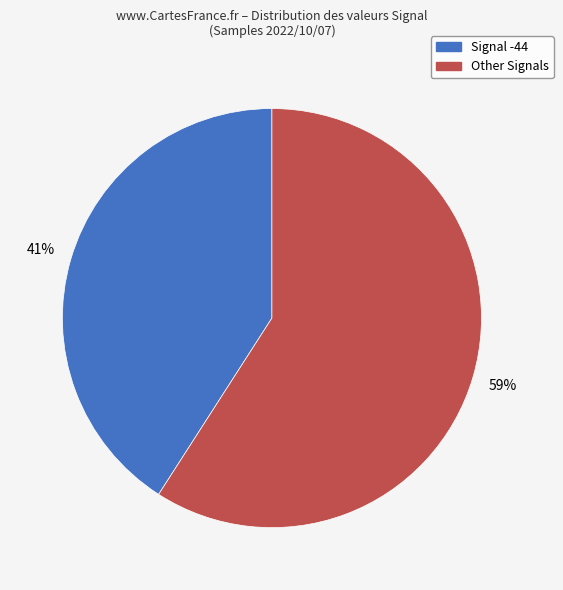

Does Signal -44 account for over 50% of the chart?

No